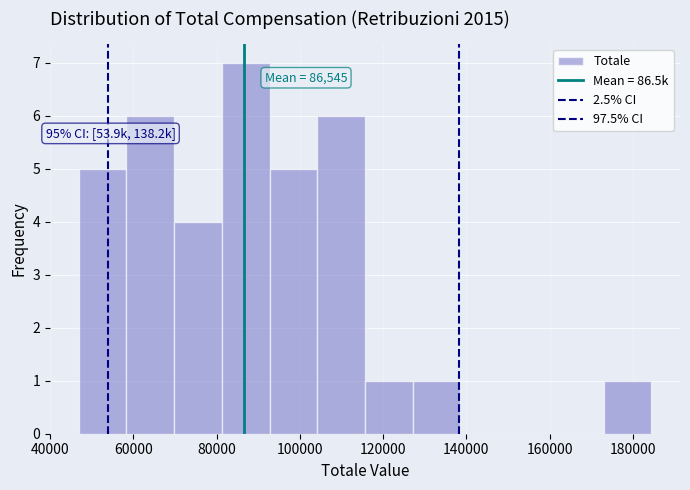

Over which range of the x-axis is the bar tallest?

82000 to 92000